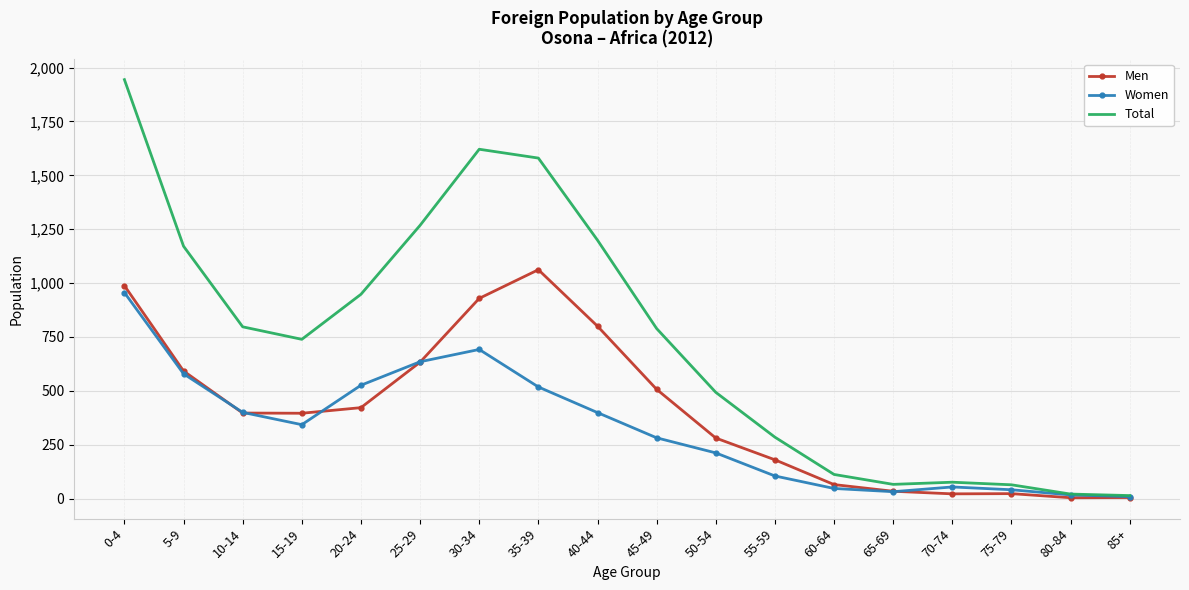

Which series has the largest total across all categories?

Total